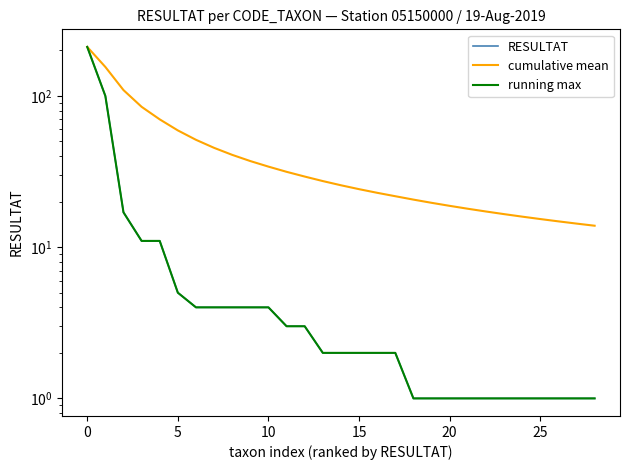

How many distinct data groups are displayed?

3